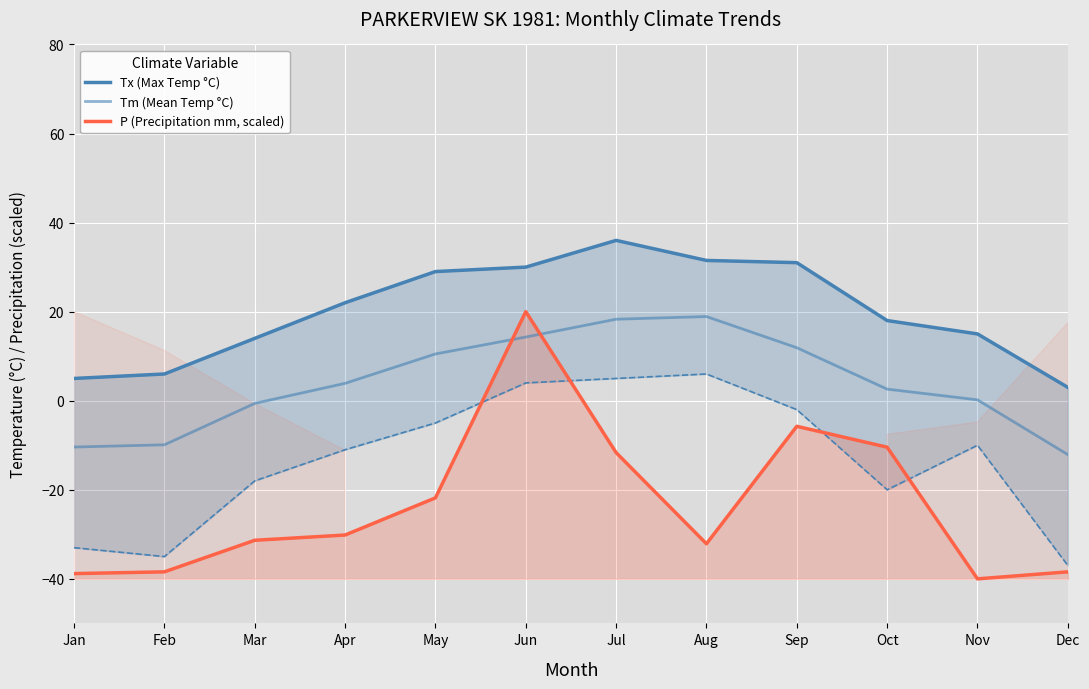

Reading left to right, extract all data points from this chart.

Tx (Max Temp °C): 5.0	6.0	14.0	22.0	29.0	30.0	36.0	31.5	31.0	18.0	15.0	3.0
Tm (Mean Temp °C): -10.4	-9.9	-0.6	3.9	10.5	14.3	18.3	18.9	11.9	2.6	0.2	-12.1
P (Precipitation mm, scaled): -38.8	-38.4	-31.3	-30.2	-21.8	20.0	-11.7	-32.1	-5.7	-10.4	-40.0	-38.4